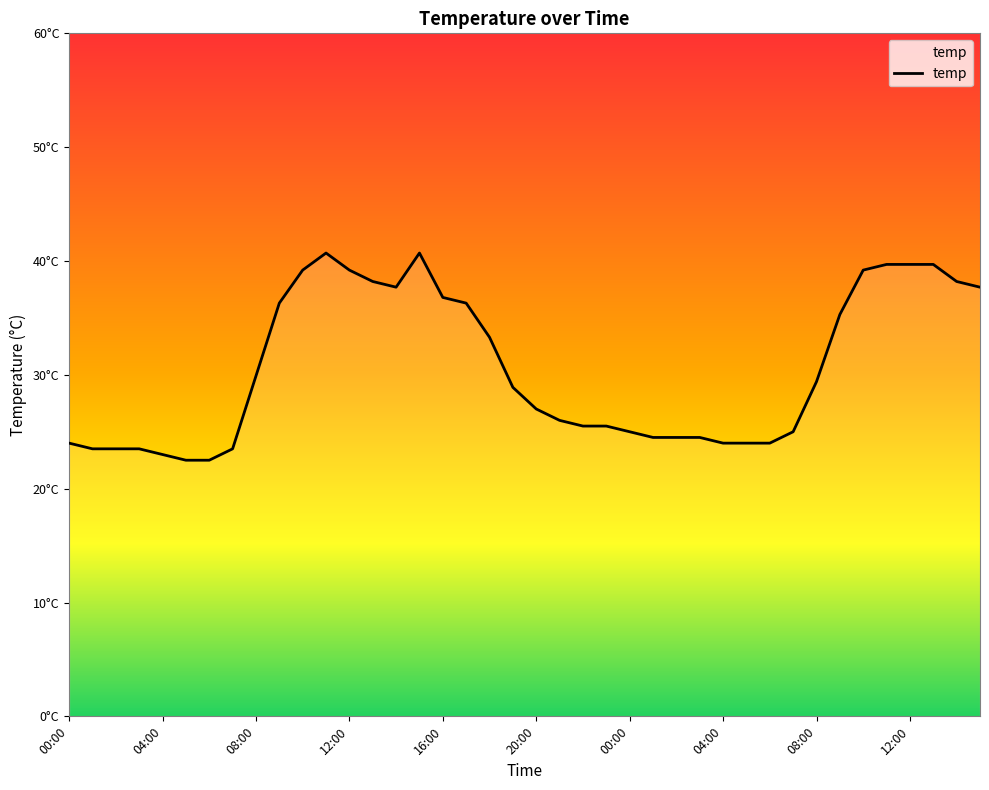

Is this an area chart (filled region under the line)?

Yes